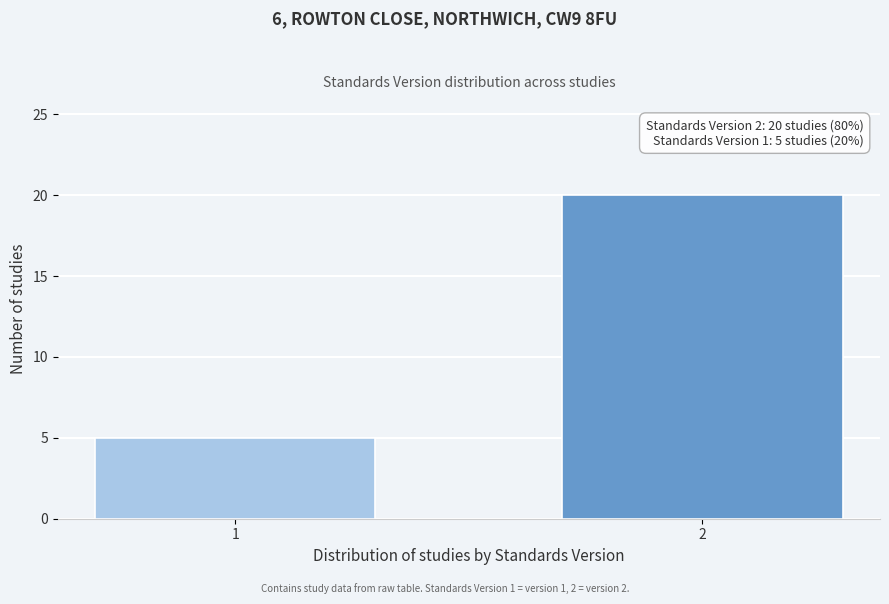

Reading left to right, extract all data points from this chart.

1=5	2=20